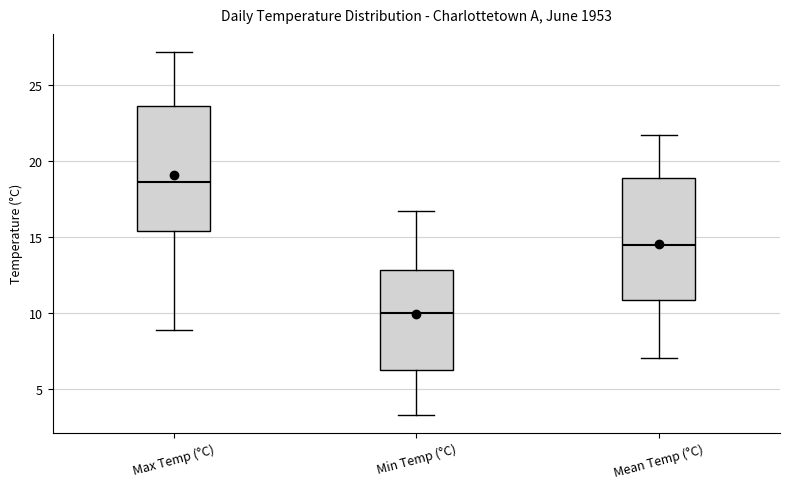

Where is the lower edge of the box for Min Temp (°C) on the y-axis? The values are not printed on the chart, so give them approximately, as read against the axis.

6.5